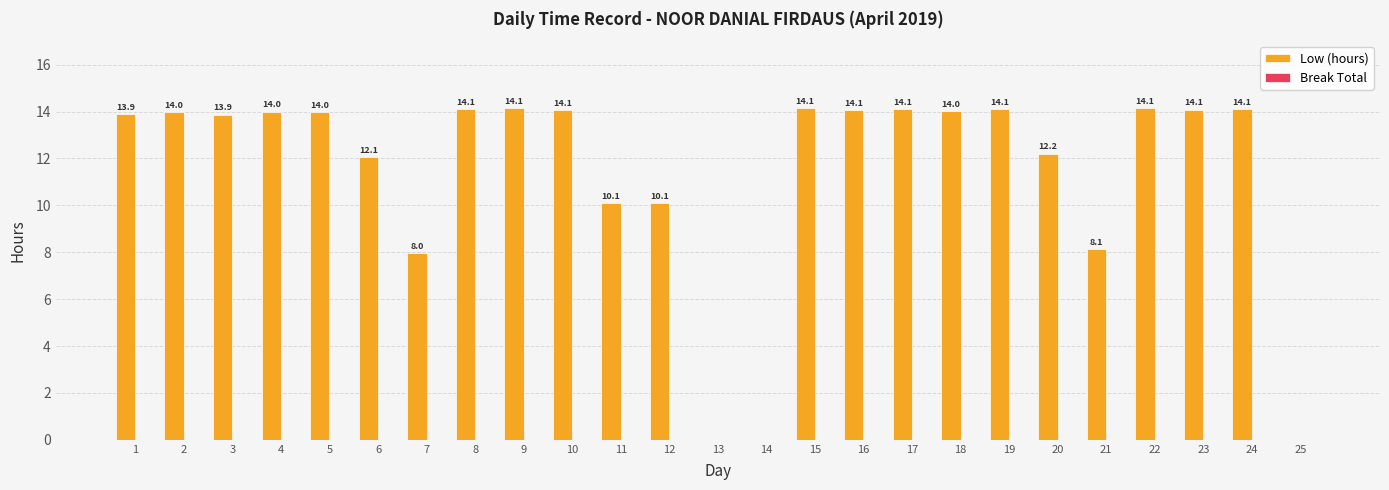

True or false: the data shows -8.0 at 25.

False